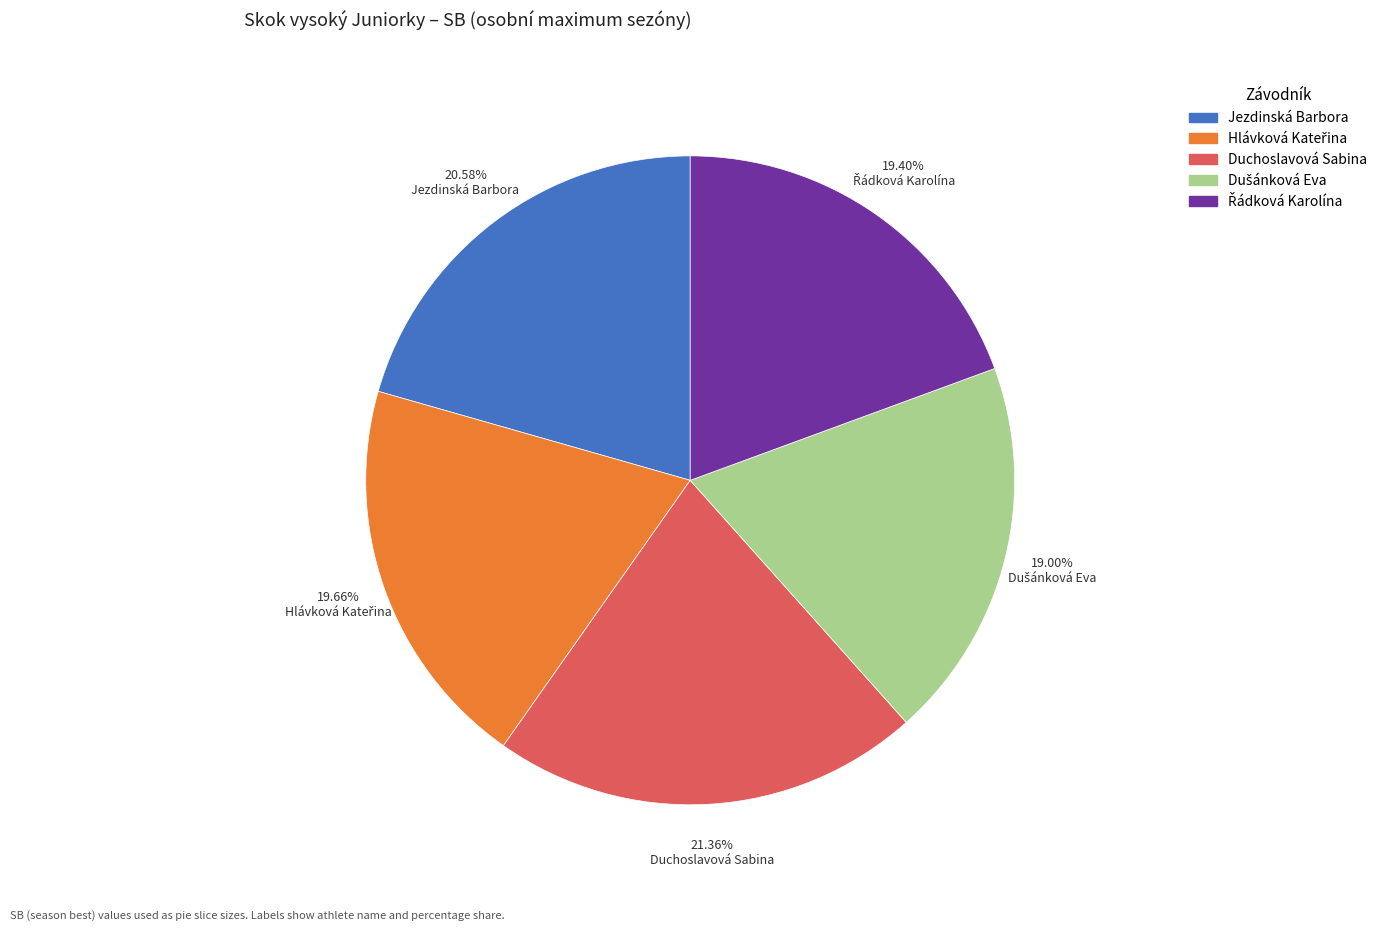

Which slice is the largest?

Duchoslavová Sabina